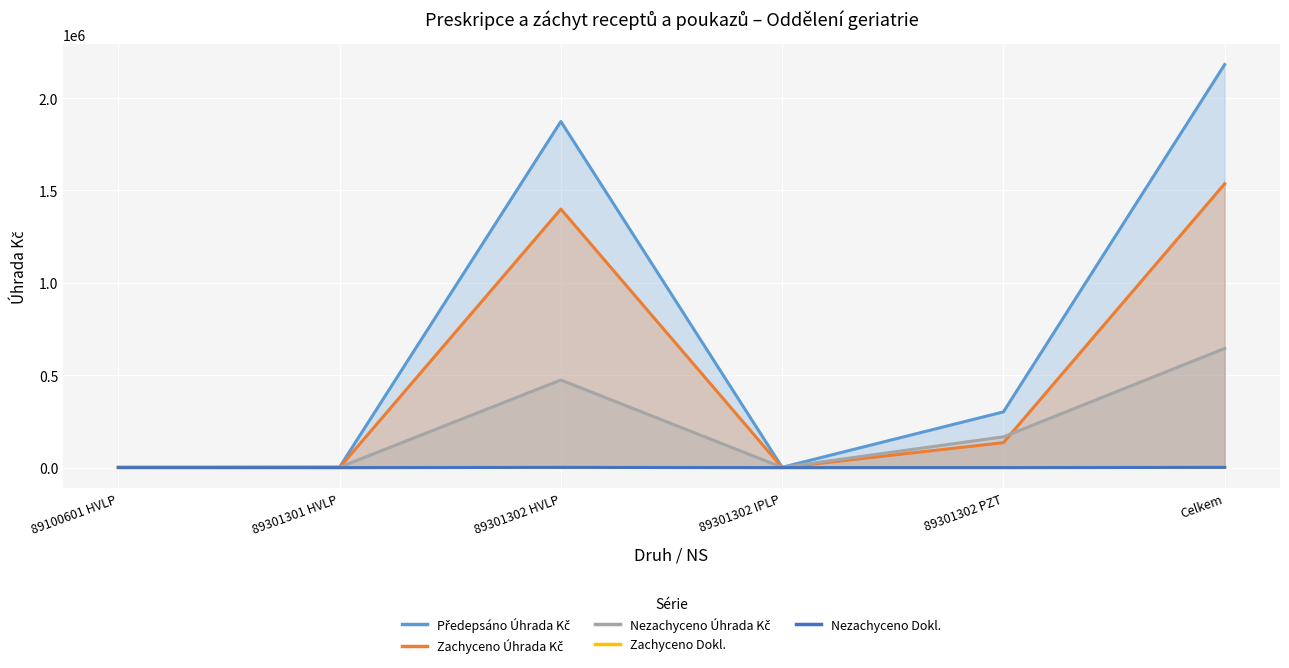

Reading left to right, extract all data points from this chart.

Předepsáno Úhrada Kč: 89100601 HVLP=2074.8	89301301 HVLP=2791.9	89301302 HVLP=1873579.5	89301302 IPLP=1673.4	89301302 PZT=301668.2	Celkem=2181787.8
Zachyceno Úhrada Kč: 89100601 HVLP=1248.3	89301301 HVLP=507.6	89301302 HVLP=1399457.3	89301302 IPLP=362.8	89301302 PZT=135102.2	Celkem=1536678.2
Nezachyceno Úhrada Kč: 89100601 HVLP=826.5	89301301 HVLP=2284.3	89301302 HVLP=474122.2	89301302 IPLP=1310.6	89301302 PZT=166566.0	Celkem=645109.7
Zachyceno Dokl.: 89100601 HVLP=6.0	89301301 HVLP=3.0	89301302 HVLP=1067.5	89301302 IPLP=18.5	89301302 PZT=84.0	Celkem=1179.0
Nezachyceno Dokl.: 89100601 HVLP=9.0	89301301 HVLP=3.0	89301302 HVLP=1261.0	89301302 IPLP=14.0	89301302 PZT=64.0	Celkem=1351.0